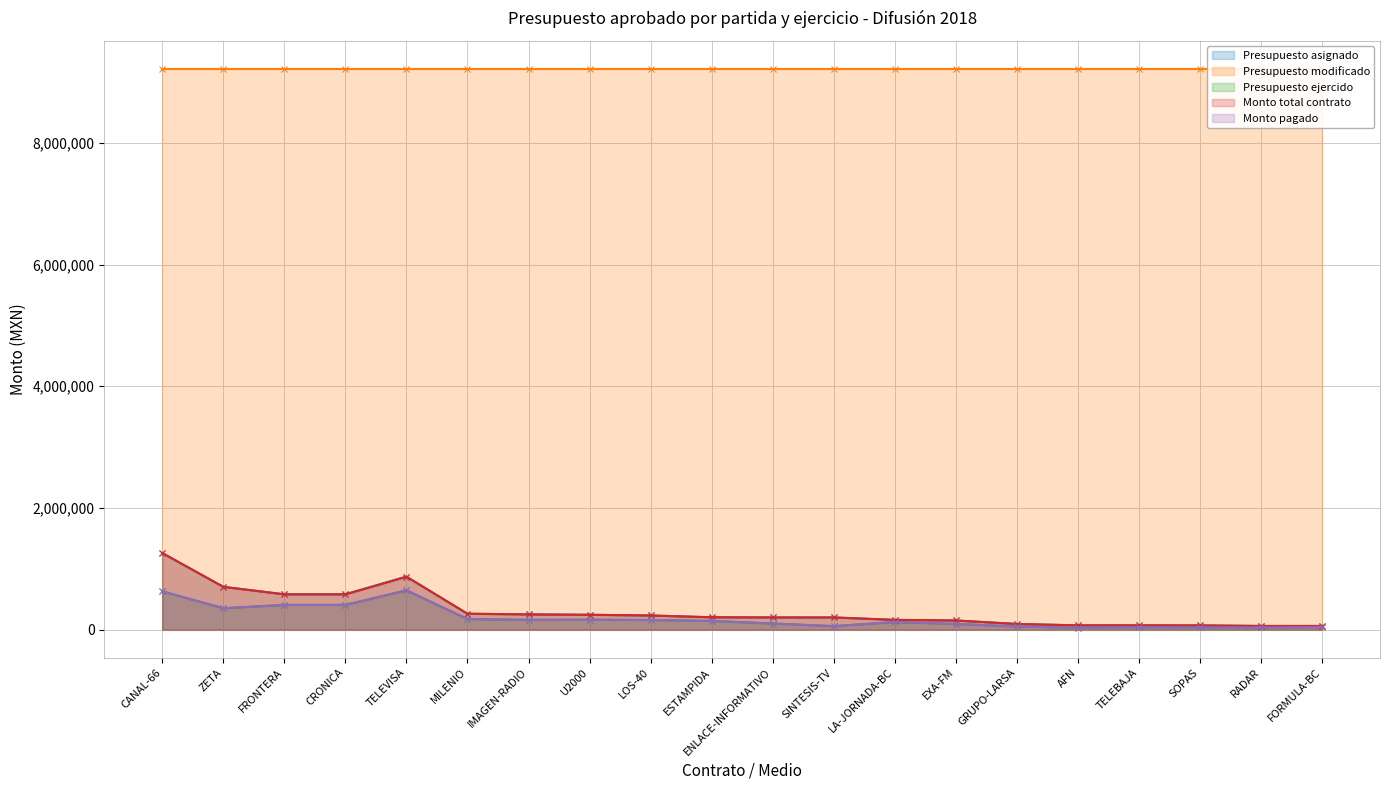

What is the difference between the maximum and minimum values in the Monto pagado series?

614985.7